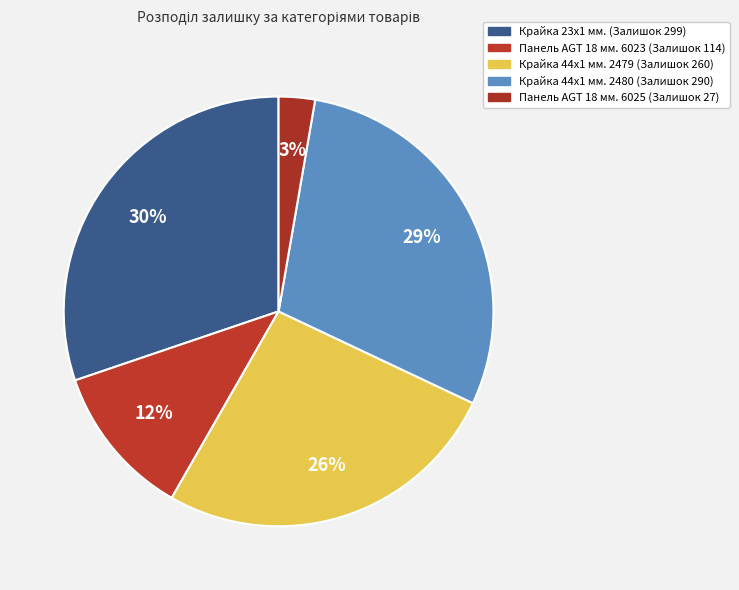

How many slices are in this pie chart?

5